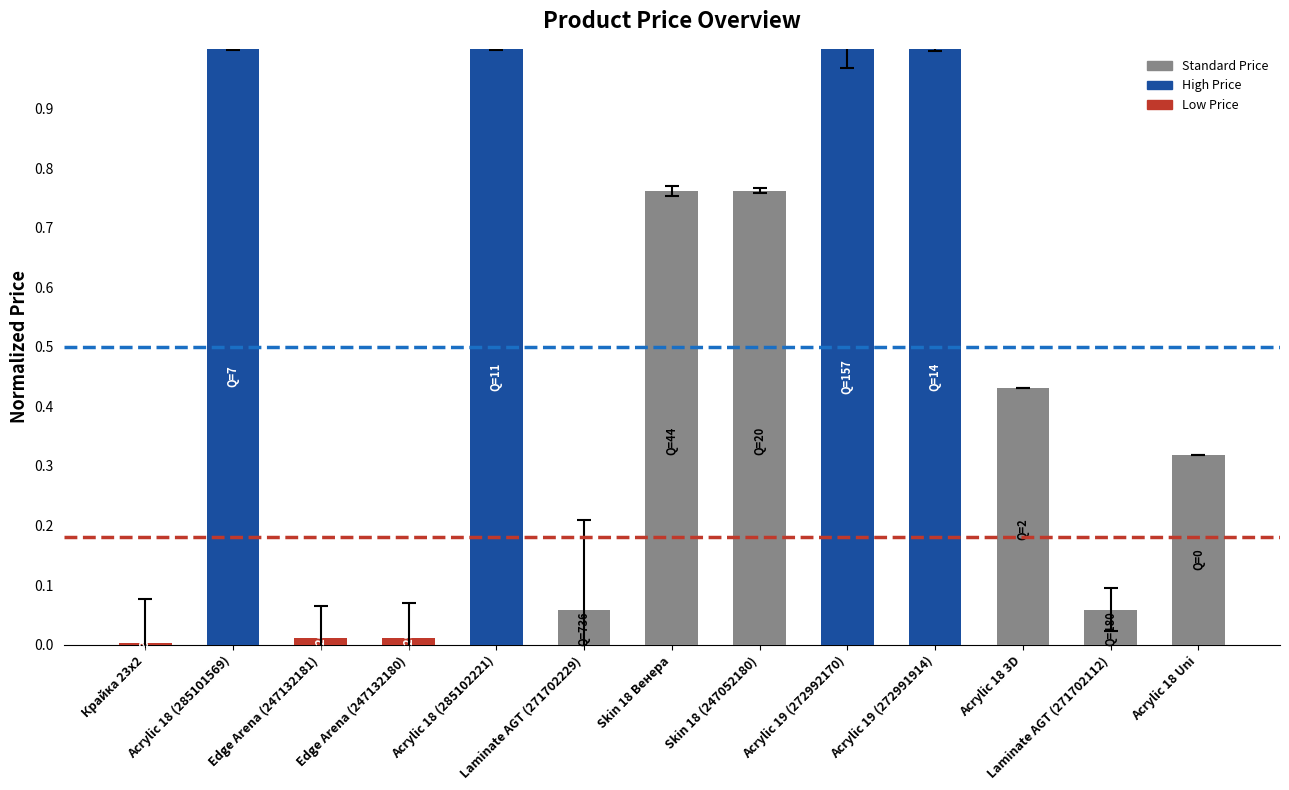

What is the maximum value shown in the chart?

1.0